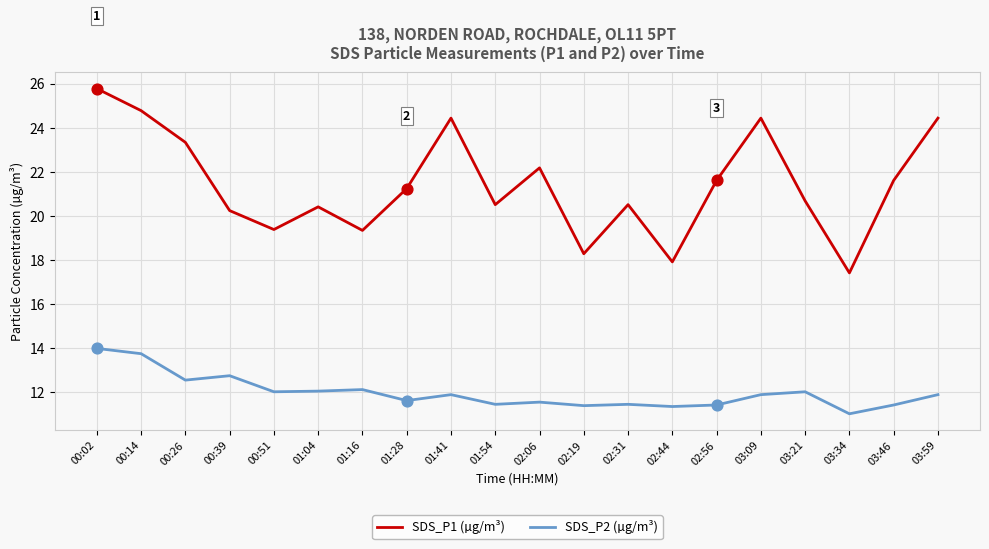

What are all the series names shown in the legend?

SDS_P1 (µg/m³), SDS_P2 (µg/m³)